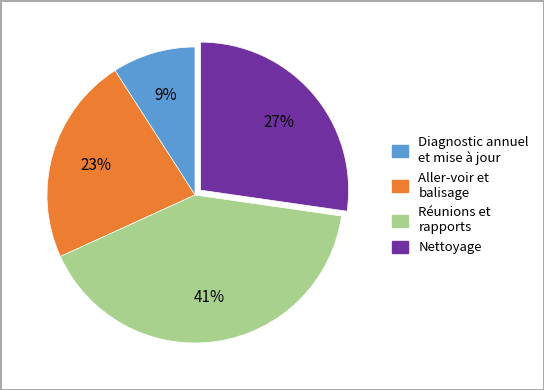

How many segments does this pie chart have?

4